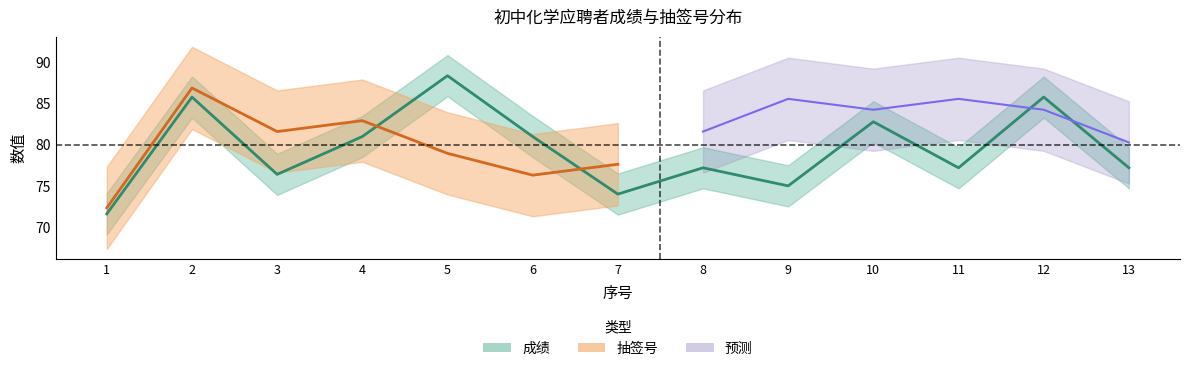

How many interior local peaks (higher than both neighbors) does the data have?

5